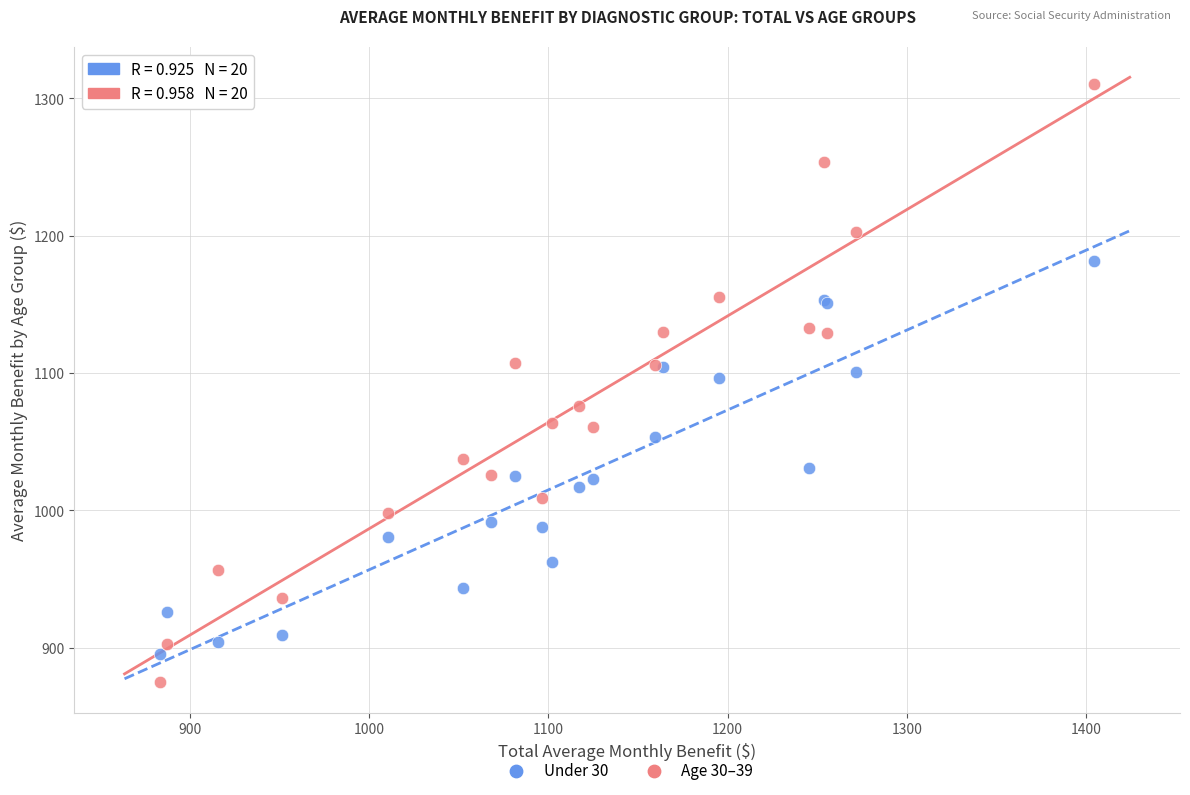

Which series contains the lowest Y value?

Age 30–39